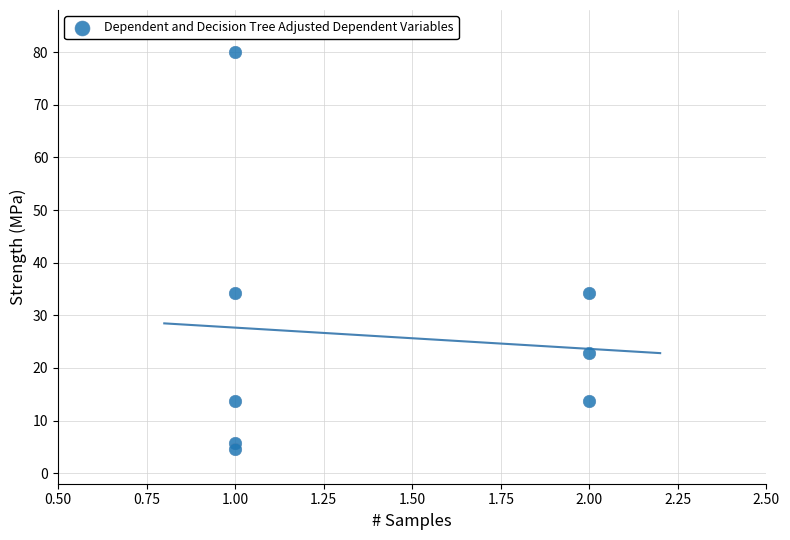

What is the range of Y values (max minus min)?

75.4